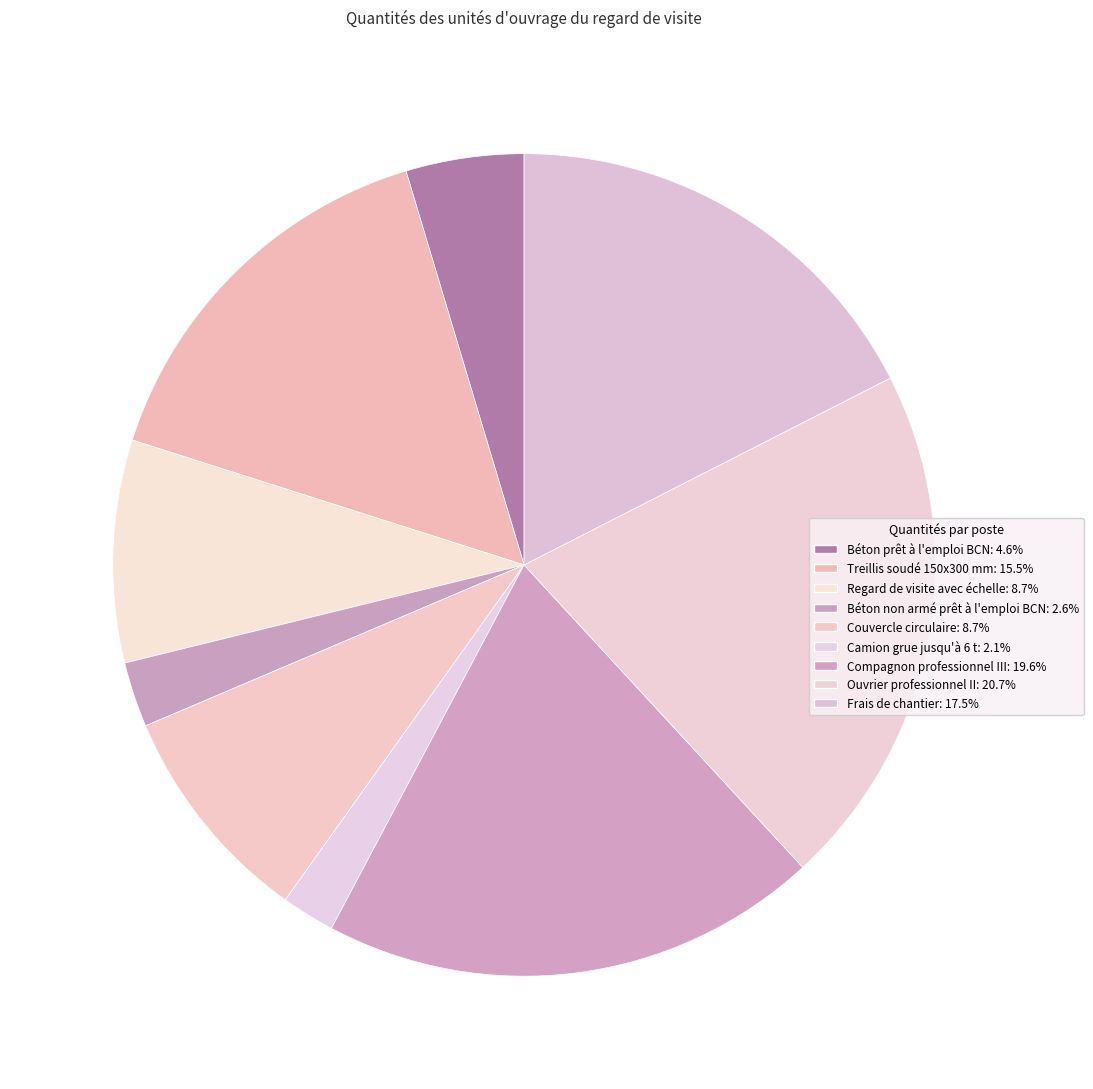

Which has a higher value, Béton prêt à l'emploi BCN or Camion grue jusqu'à 6 t?

Béton prêt à l'emploi BCN